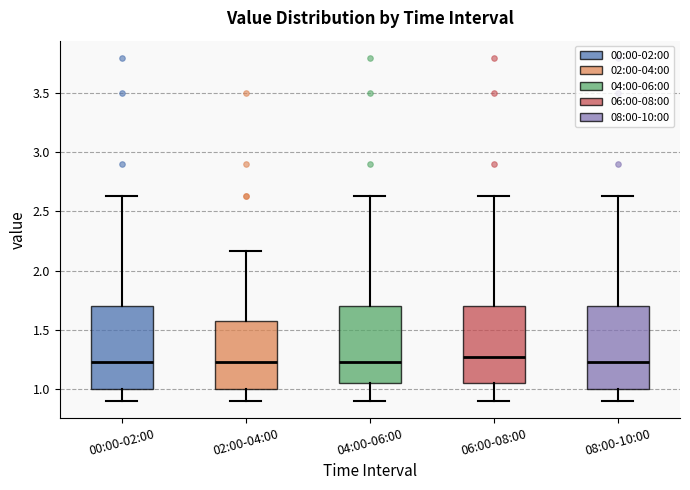

Where is the lower edge of the box for 04:00-06:00 on the y-axis? The values are not printed on the chart, so give them approximately, as read against the axis.

1.05